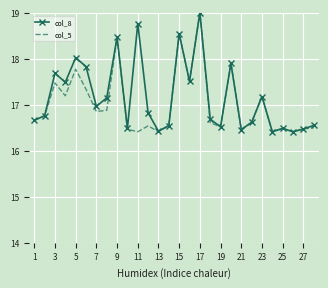

List the series in order of their overall mean, lowest first.

col_5, col_8